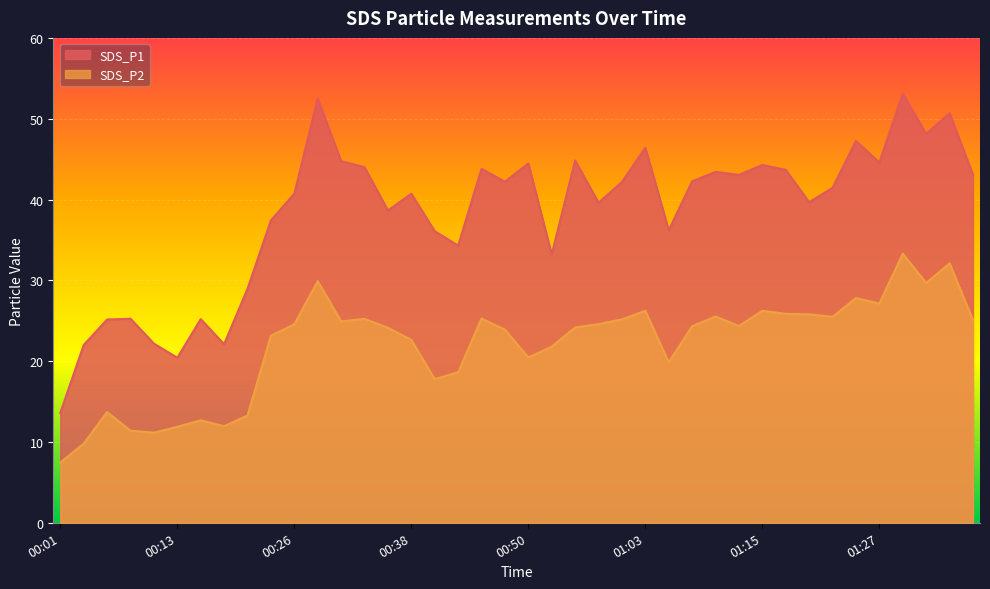

What is the maximum value shown in the chart?

53.1